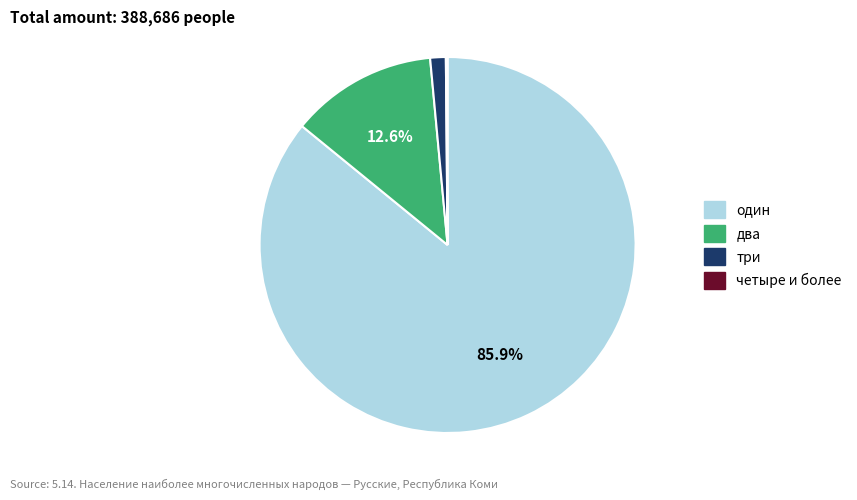

Is the sum of два and три greater than half?

No